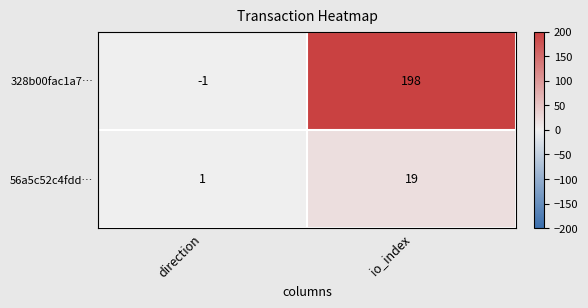

What is the sum of the 328b00fac1a7… values at io_index and direction?

197